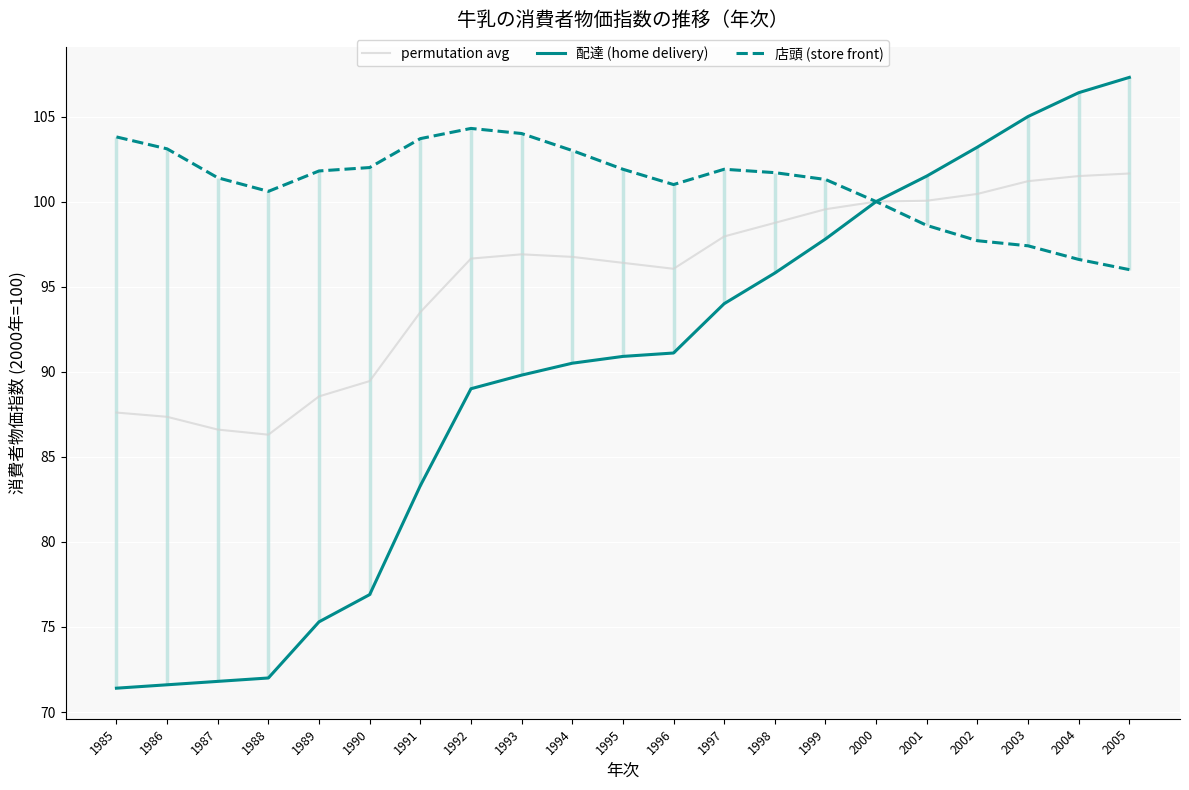

Reading left to right, extract all data points from this chart.

permutation avg: 1985=87.6	1986=87.3	1987=86.6	1988=86.3	1989=88.5	1990=89.5	1991=93.5	1992=96.7	1993=96.9	1994=96.8	1995=96.4	1996=96.0	1997=98.0	1998=98.8	1999=99.5	2000=100.0	2001=100.0	2002=100.5	2003=101.2	2004=101.5	2005=101.7
配達 (home delivery): 1985=71.4	1986=71.6	1987=71.8	1988=72.0	1989=75.3	1990=76.9	1991=83.3	1992=89.0	1993=89.8	1994=90.5	1995=90.9	1996=91.1	1997=94.0	1998=95.8	1999=97.8	2000=100.0	2001=101.5	2002=103.2	2003=105.0	2004=106.4	2005=107.3
店頭 (store front): 1985=103.8	1986=103.1	1987=101.4	1988=100.6	1989=101.8	1990=102.0	1991=103.7	1992=104.3	1993=104.0	1994=103.0	1995=101.9	1996=101.0	1997=101.9	1998=101.7	1999=101.3	2000=100.0	2001=98.6	2002=97.7	2003=97.4	2004=96.6	2005=96.0